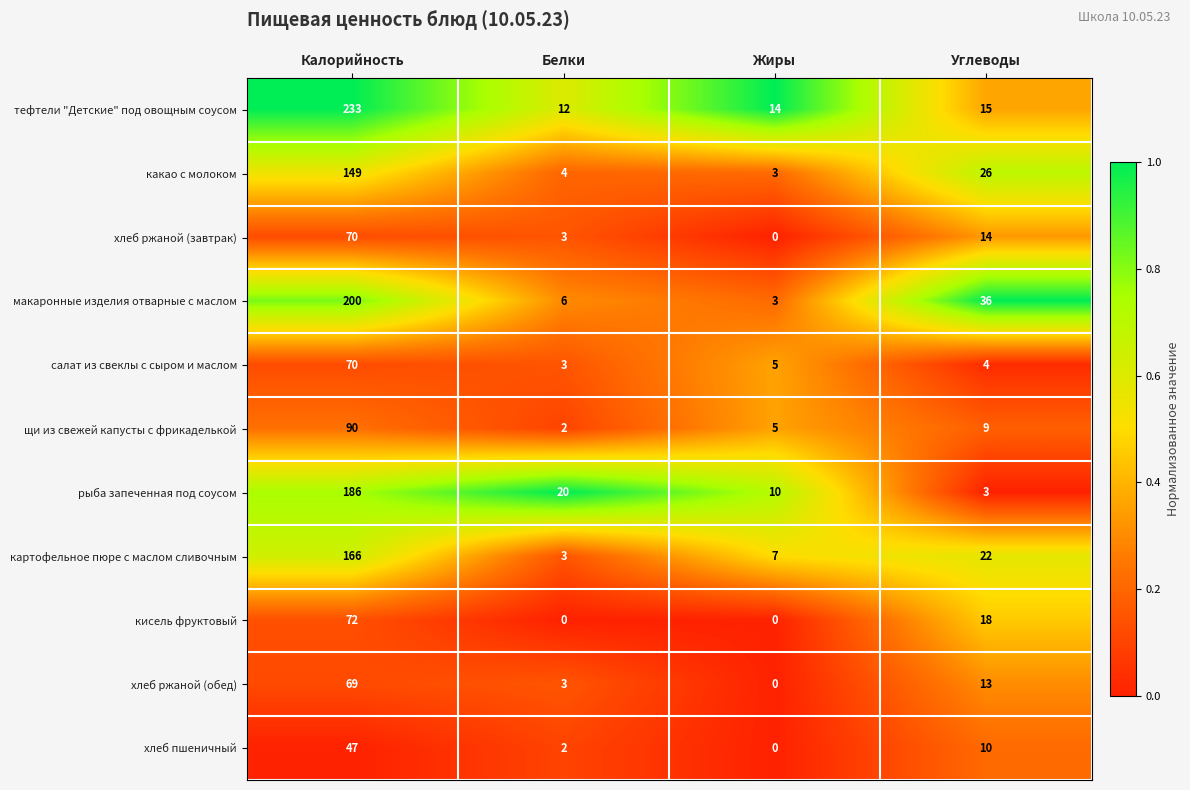

Is it true that хлеб ржаной (обед) equals -33 at Жиры?

False